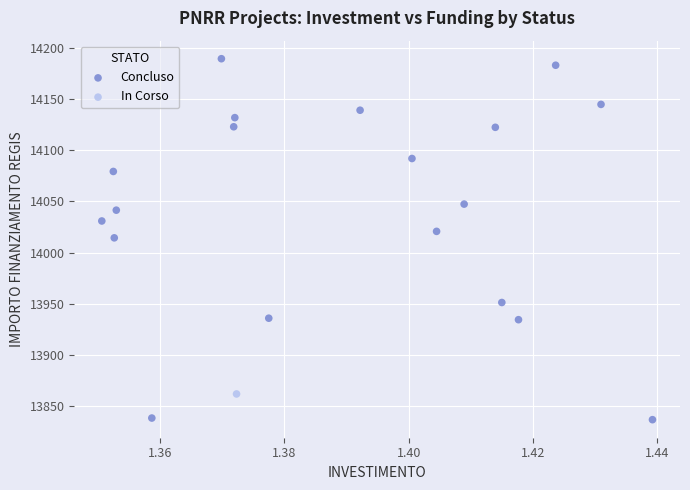

What are all the series names shown in the legend?

Concluso, In Corso